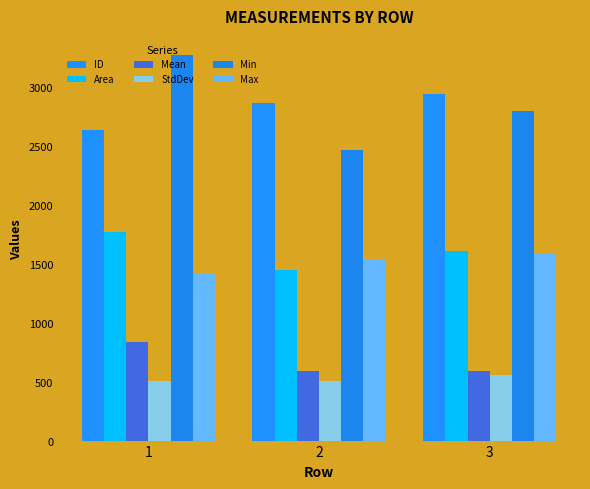

The ID series shows 2940.7 at 3. True or false?

True